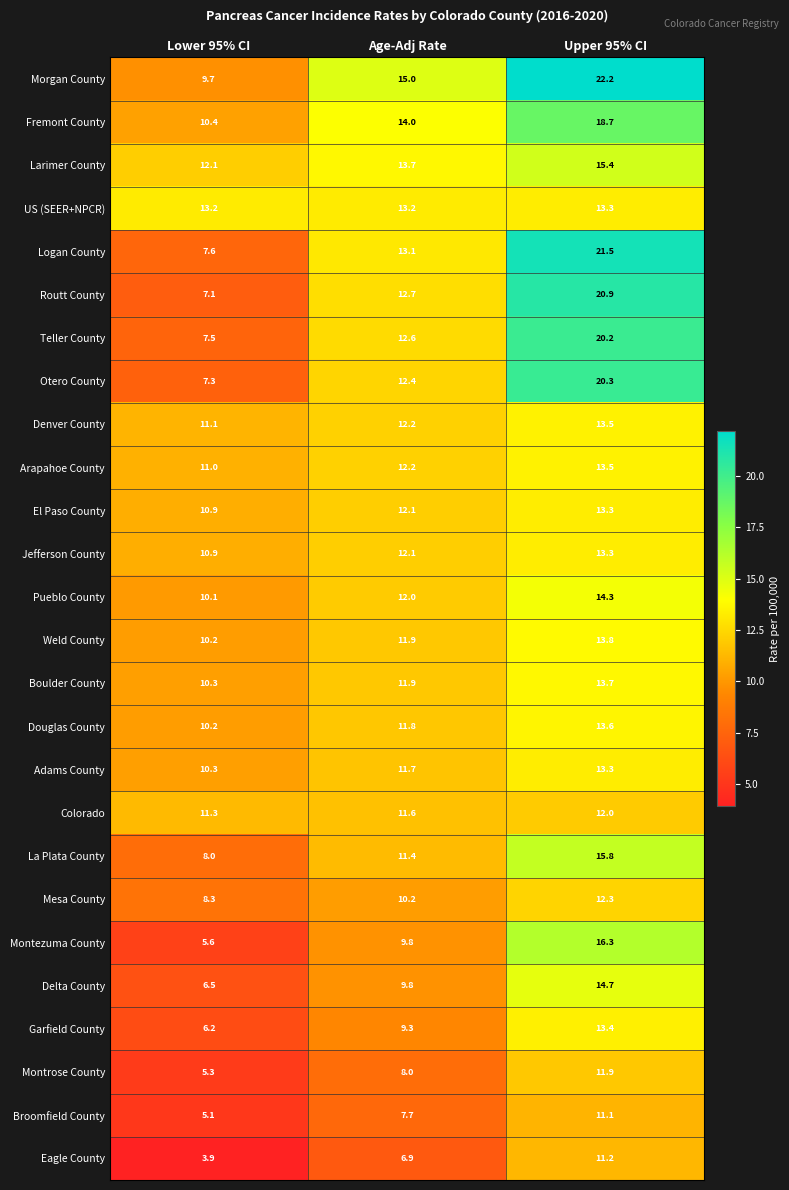

Which series has the widest spread of values?

Logan County